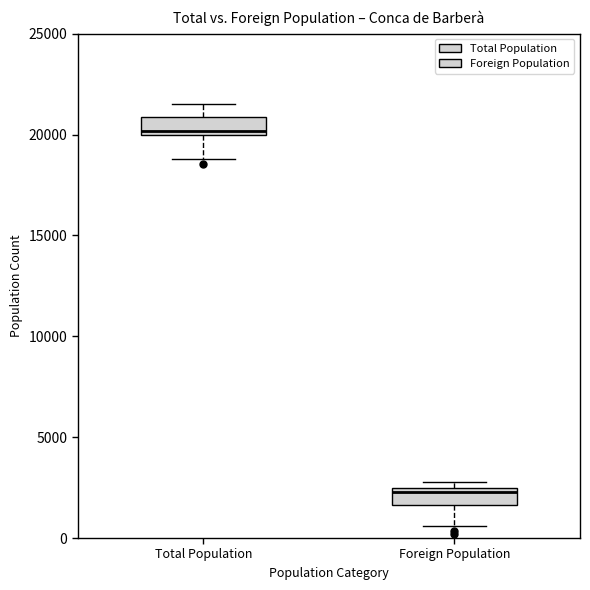

Reading left to right, transcribe this box plot: for each box, give where its median line is, the range the box spans, and where its two whiskers end, as read against the y-axis. The values are not printed on the chart, so give them approximately, as read against the axis.

Total Population: median 20000 (just above the box's lower edge), box 20000 to 21000, whiskers 19000 to 21500
Foreign Population: median 2500 (just below the box's upper edge), box 1500 to 2500, whiskers 500 to 3000